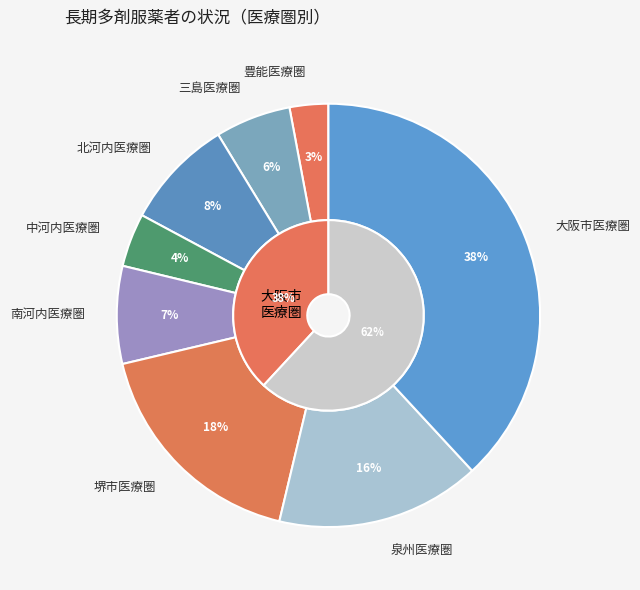

To the nearest percent, what portion does 大阪市医療圏 represent?

38%